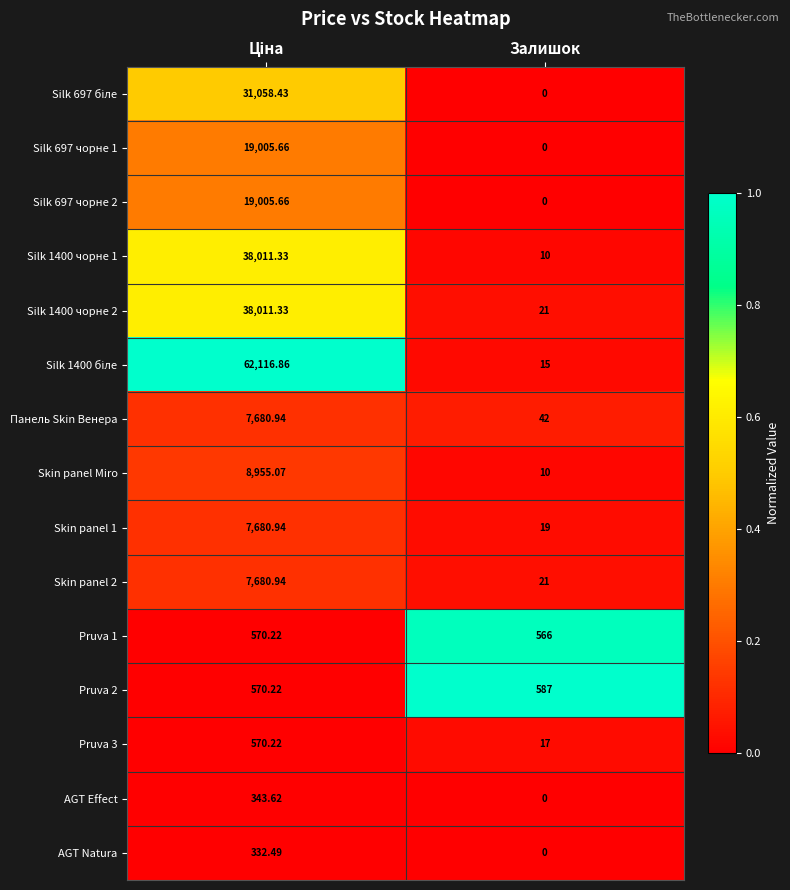

What is the spread (max minus min) of values at Залишок?

587.0